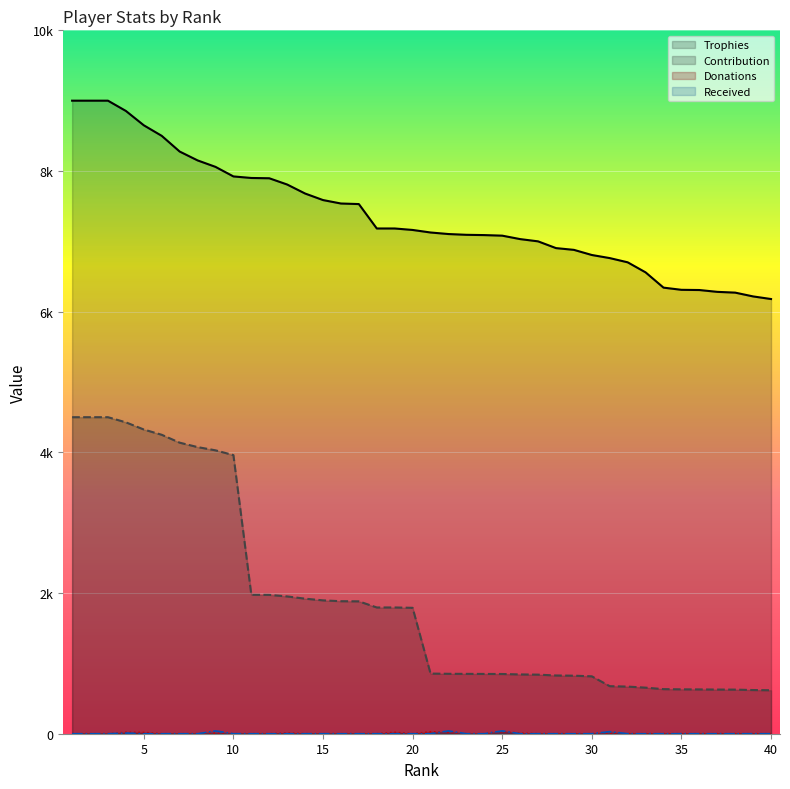

Does the chart display data point markers on the line(s)?

No